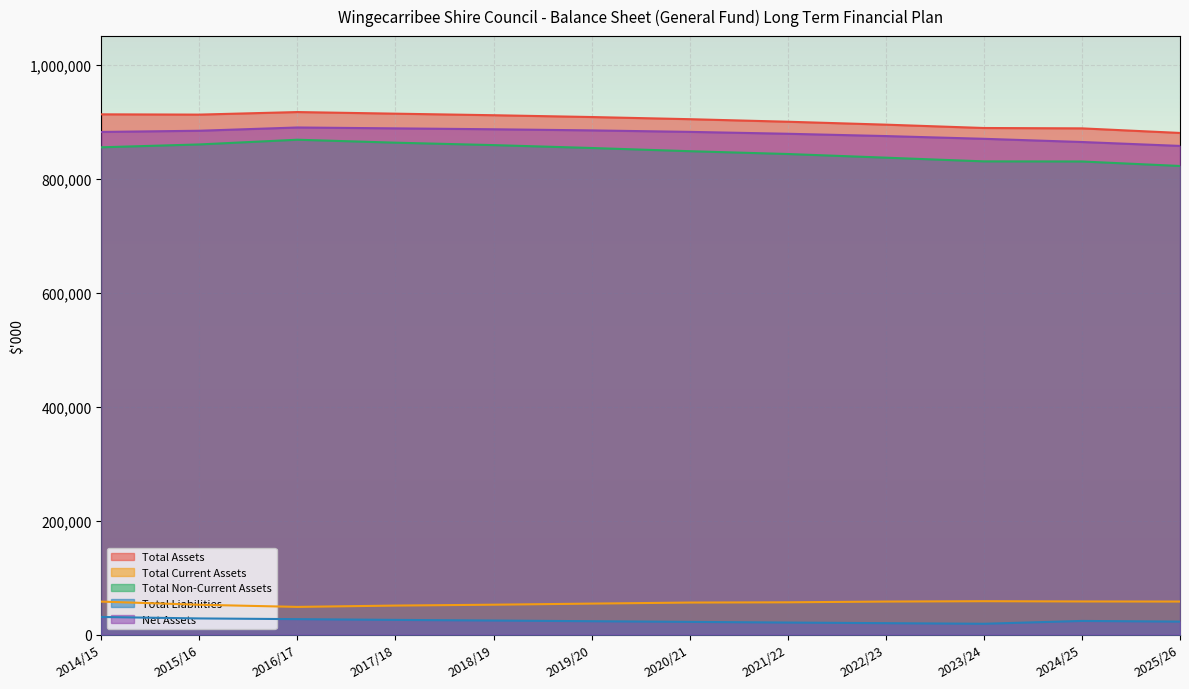

How many lines are shown in the chart?

5